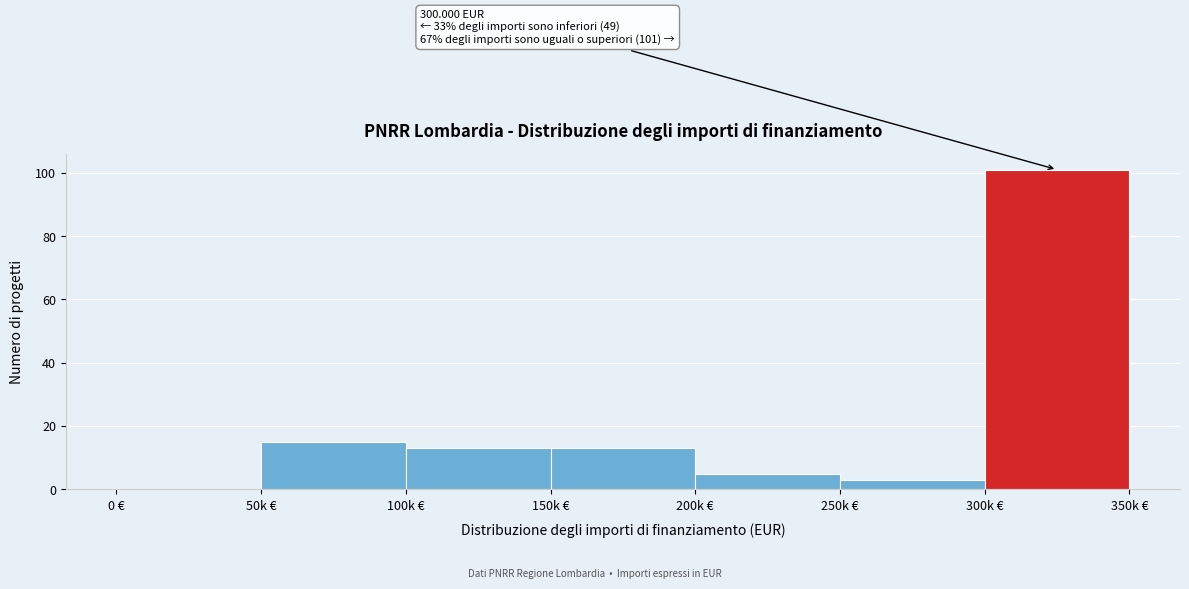

Reading right to left, extract all data points from this chart.

300k €=101	250k €=3	200k €=5	150k €=13	100k €=13	50k €=15	0 €=0